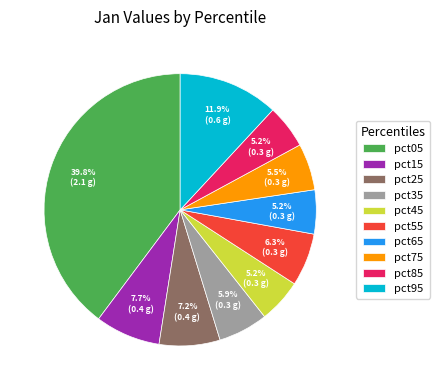

How much of the chart is everything except pct85?

94.8%